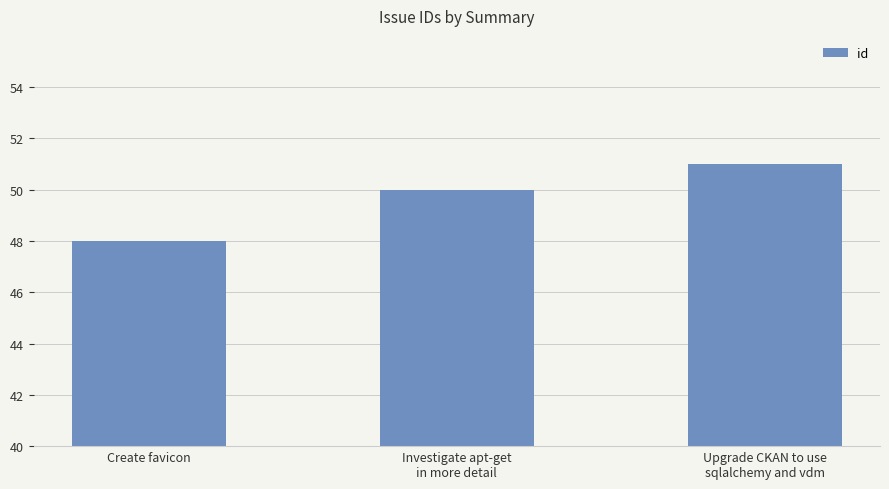

Approximately how many times larger is the value at Investigate apt-get
in more detail compared to Create favicon?

1.0